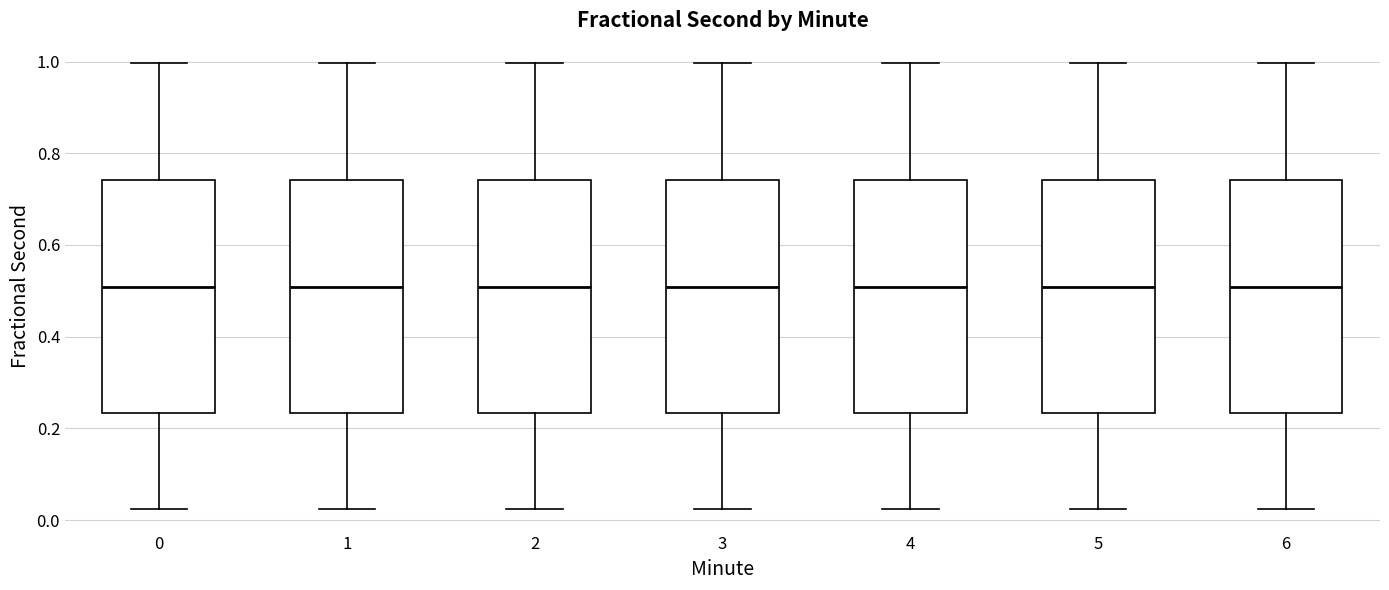

Reading left to right, transcribe this box plot: for each box, give where its median line is, the range the box spans, and where its two whiskers end, as read against the y-axis. The values are not printed on the chart, so give them approximately, as read against the axis.

0: median 0.50, box 0.24 to 0.74, whiskers 0.02 to 1.00
1: median 0.50, box 0.24 to 0.74, whiskers 0.02 to 1.00
2: median 0.50, box 0.24 to 0.74, whiskers 0.02 to 1.00
3: median 0.50, box 0.24 to 0.74, whiskers 0.02 to 1.00
4: median 0.50, box 0.24 to 0.74, whiskers 0.02 to 1.00
5: median 0.50, box 0.24 to 0.74, whiskers 0.02 to 1.00
6: median 0.50, box 0.24 to 0.74, whiskers 0.02 to 1.00